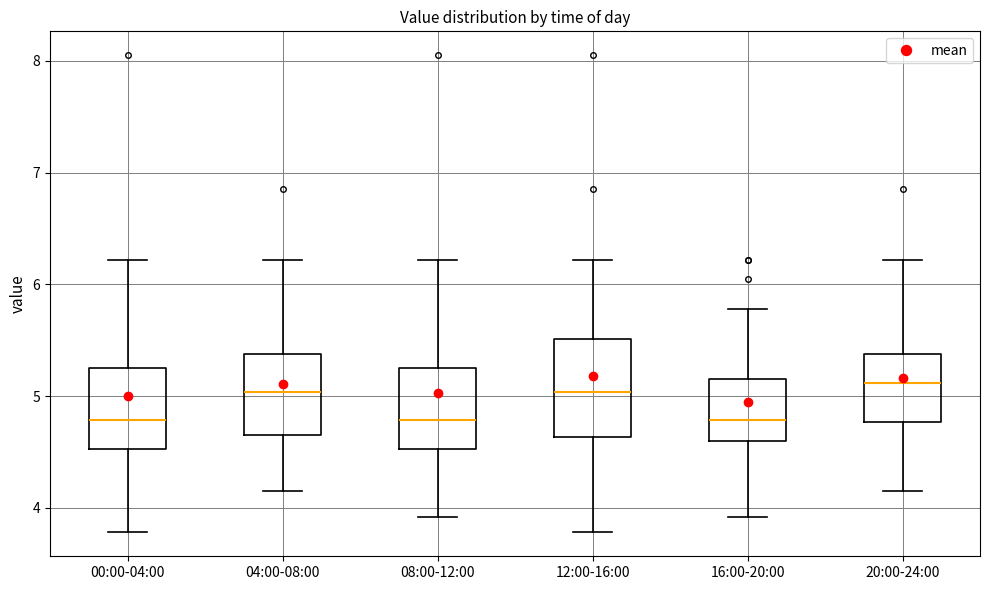

Where does the median line of the box for 12:00-16:00 sit on the y-axis? The values are not printed on the chart, so give them approximately, as read against the axis.

5.0